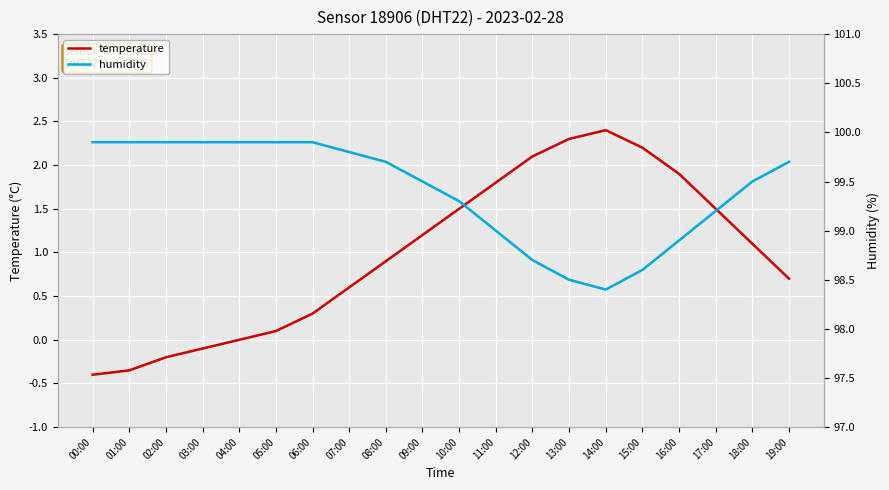

The temperature series shows 0.9 at 08:00. True or false?

True